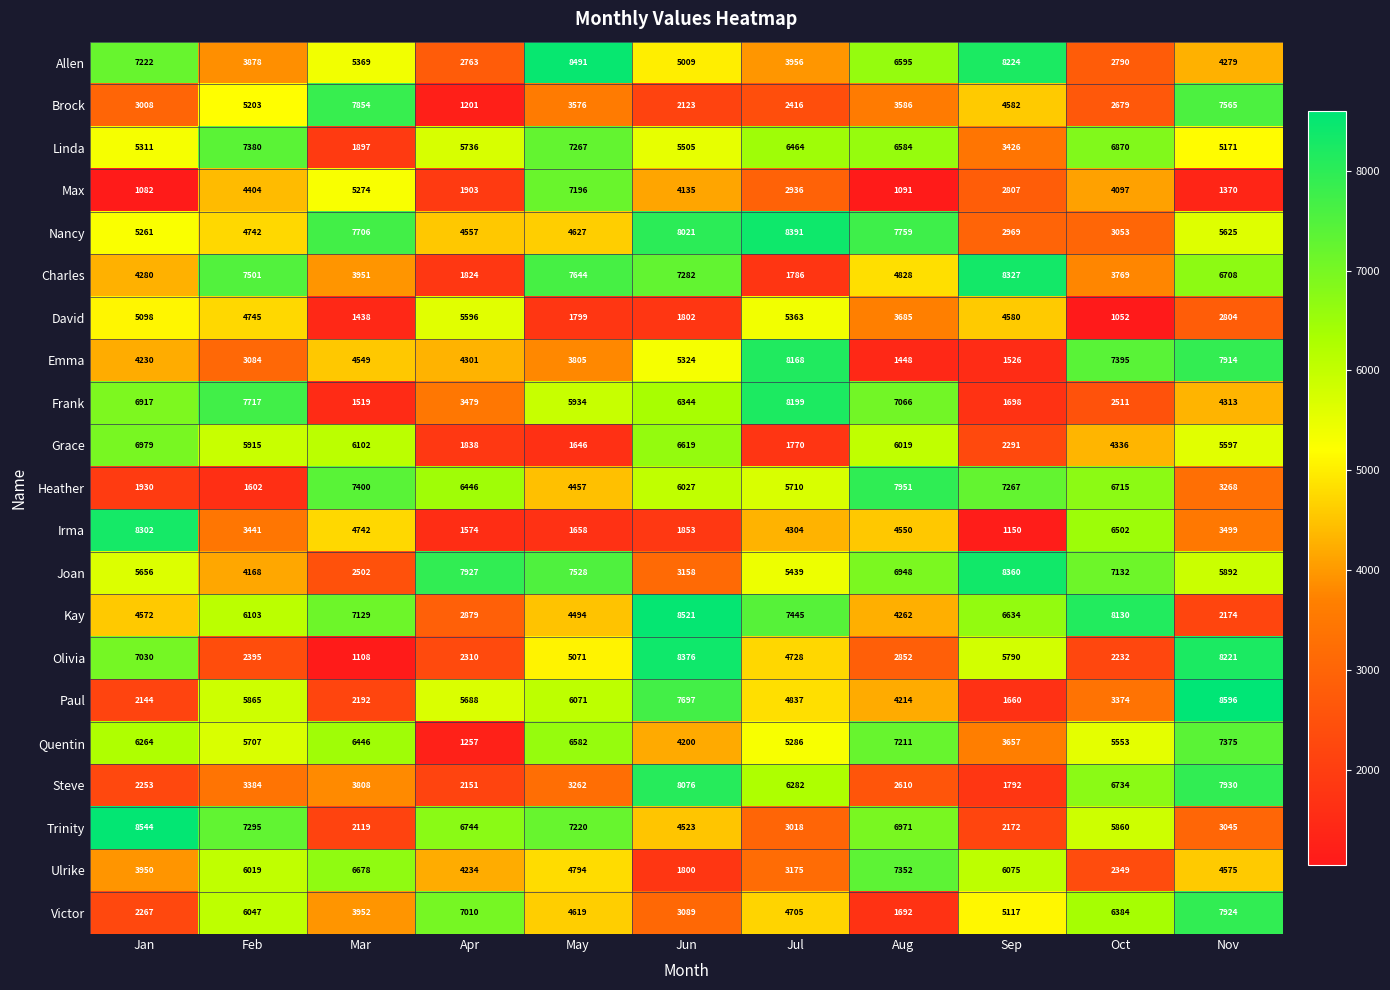

Where does the Quentin series first go above 5707?

Jan